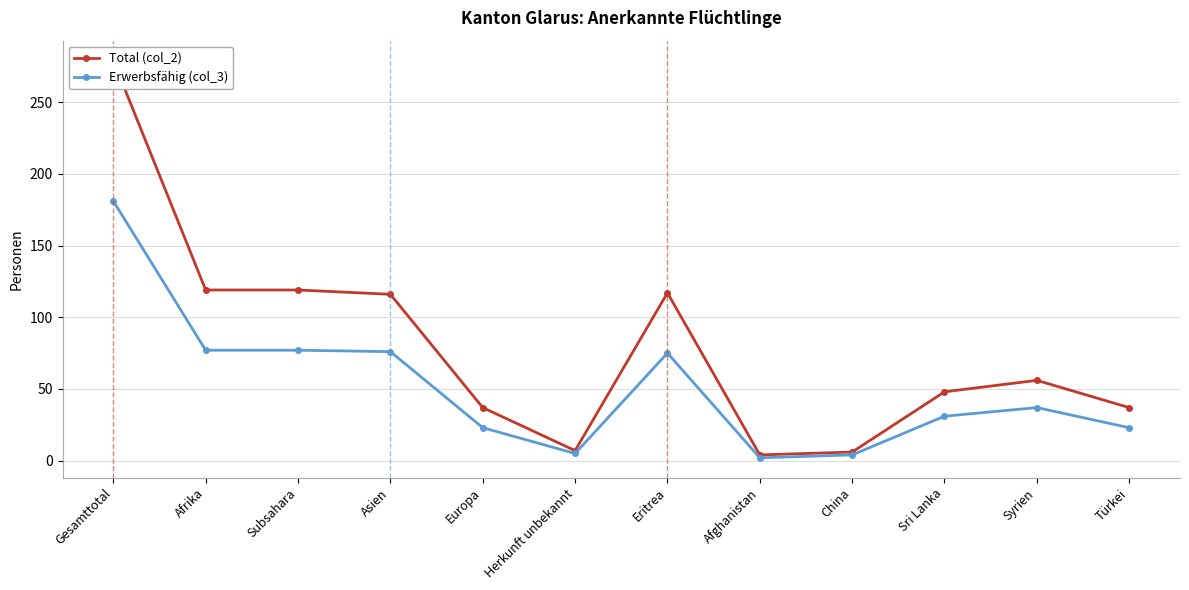

Reading left to right, extract all data points from this chart.

Total (col_2): Gesamttotal=279	Afrika=119	Subsahara=119	Asien=116	Europa=37	Herkunft unbekannt=7	Eritrea=117	Afghanistan=4	China=6	Sri Lanka=48	Syrien=56	Türkei=37
Erwerbsfähig (col_3): Gesamttotal=181	Afrika=77	Subsahara=77	Asien=76	Europa=23	Herkunft unbekannt=5	Eritrea=75	Afghanistan=2	China=4	Sri Lanka=31	Syrien=37	Türkei=23